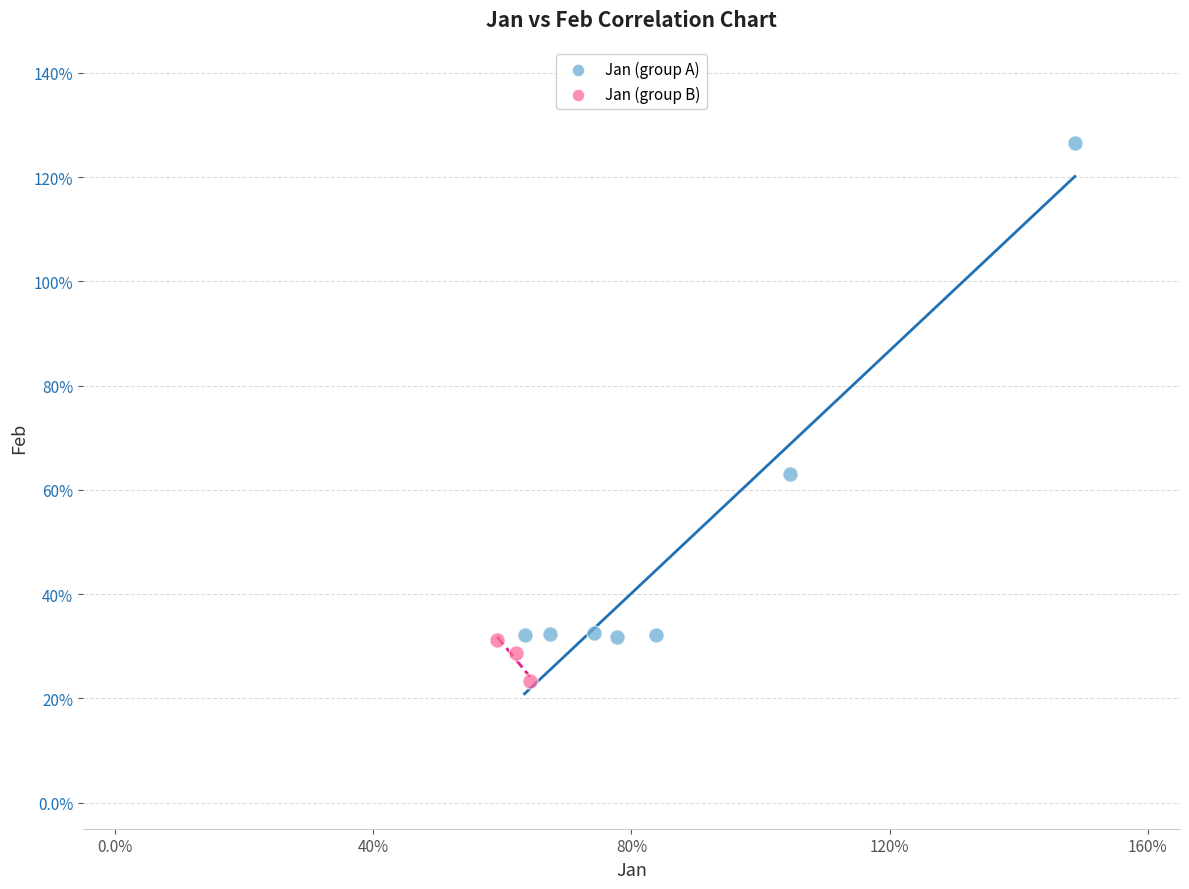

What are all the series names shown in the legend?

Jan (group A), Jan (group B)